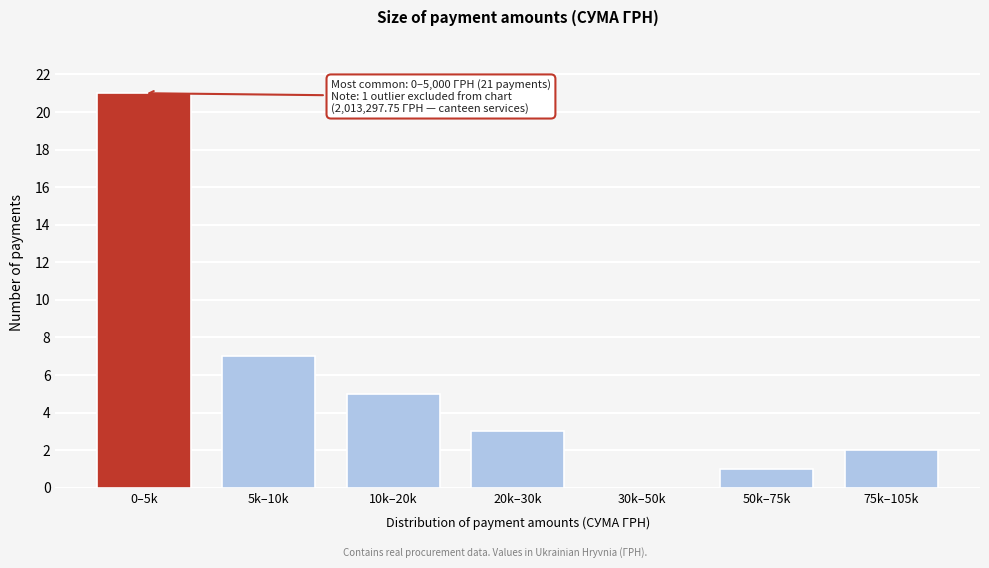

Reading left to right, what are all the values shown in this chart?

0–5k=21	5k–10k=7	10k–20k=5	20k–30k=3	30k–50k=0	50k–75k=1	75k–105k=2